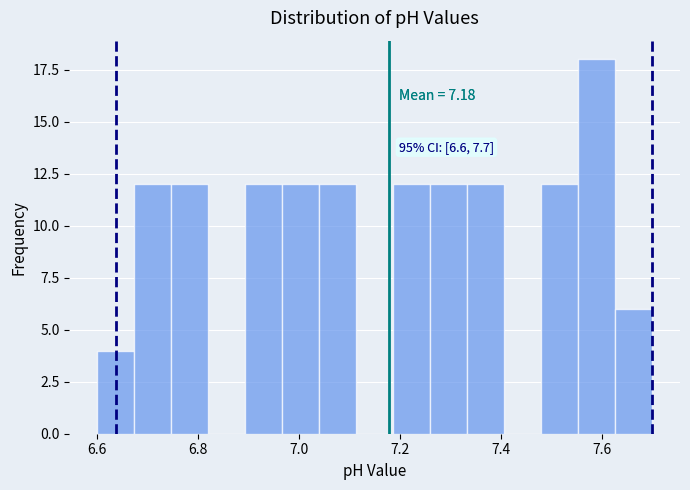

Read against the x-axis, roughly where is the centre of the tallest bar?

7.60